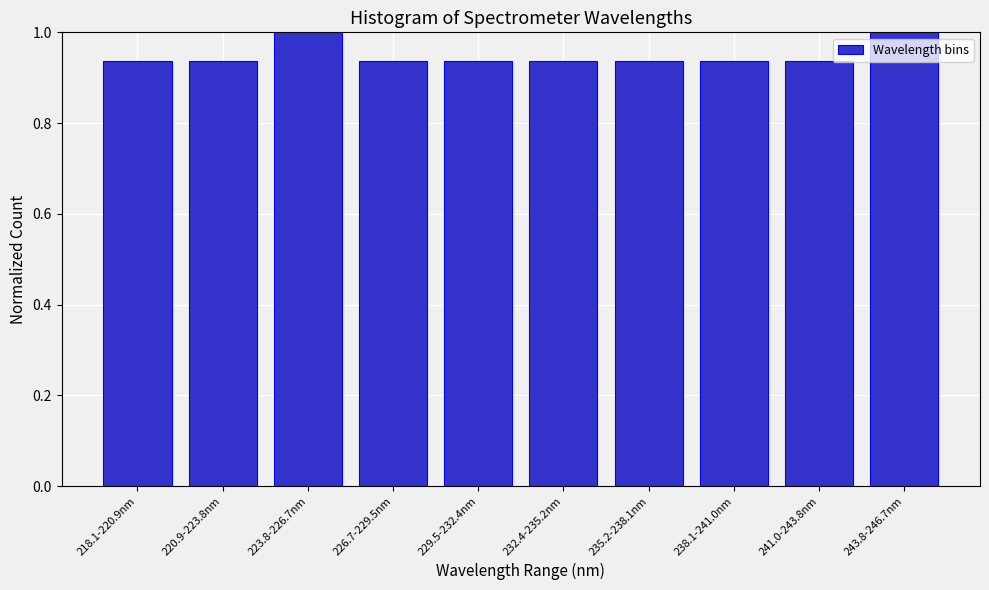

The value at 232.4-235.2nm is 0.4. True or false?

False